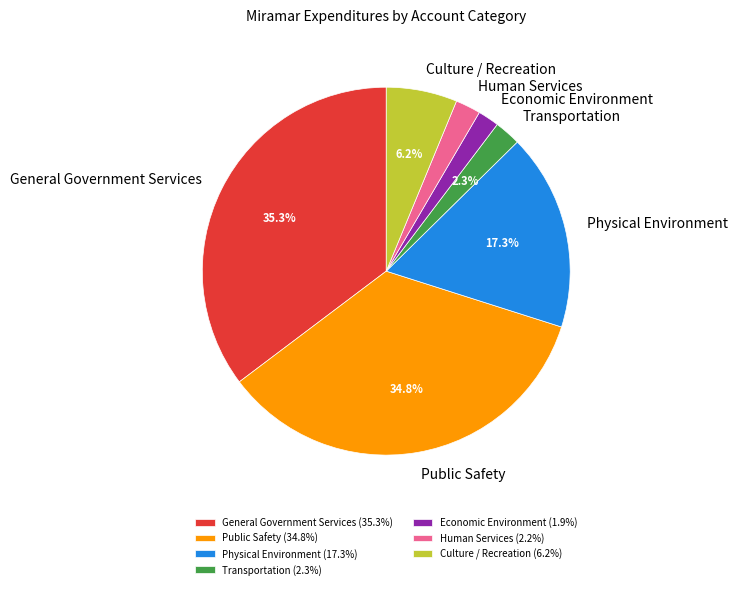

Does any single category account for the majority?

No